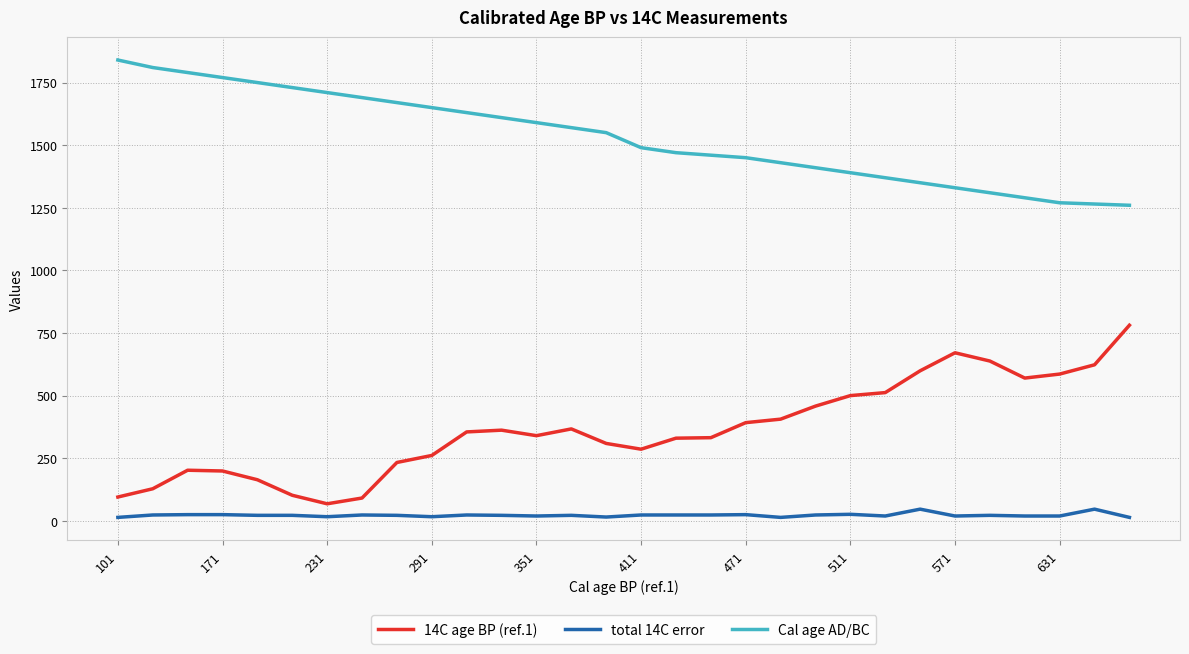

True or false: Cal age AD/BC and total 14C error cross at least once.

False